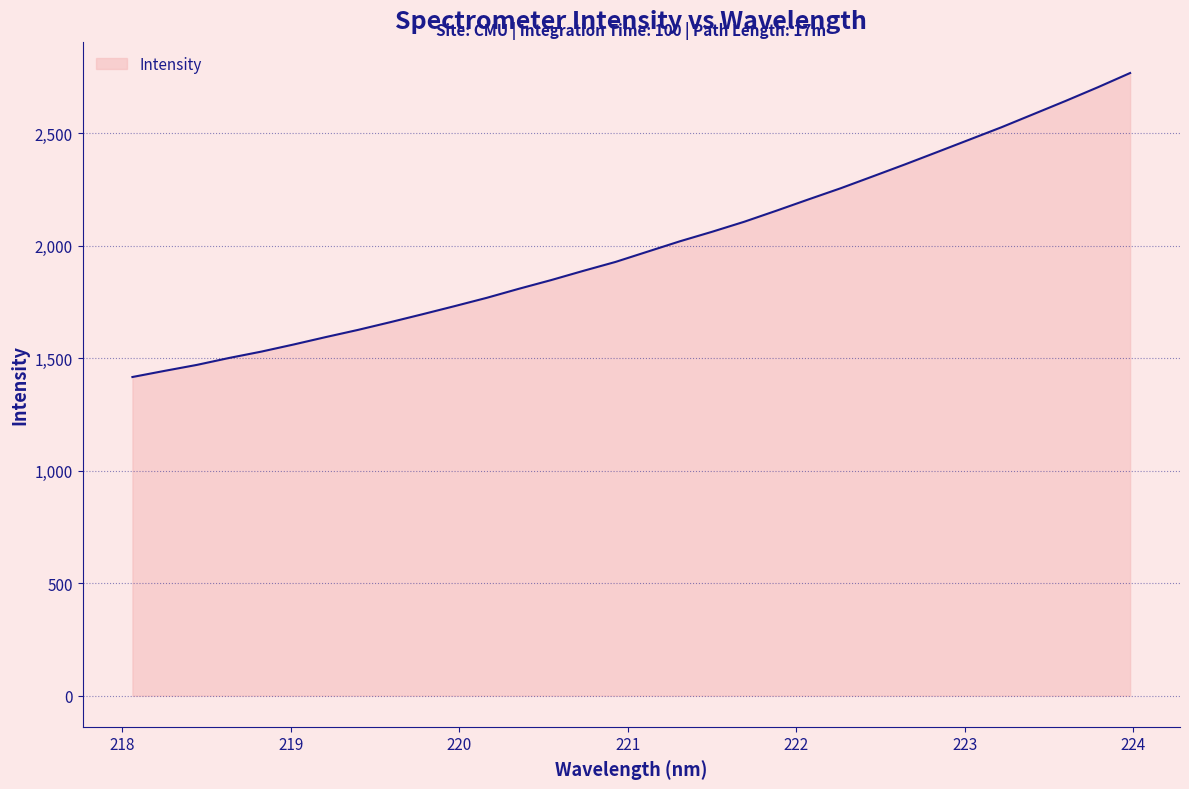

What is the minimum value shown in the chart?

1415.8